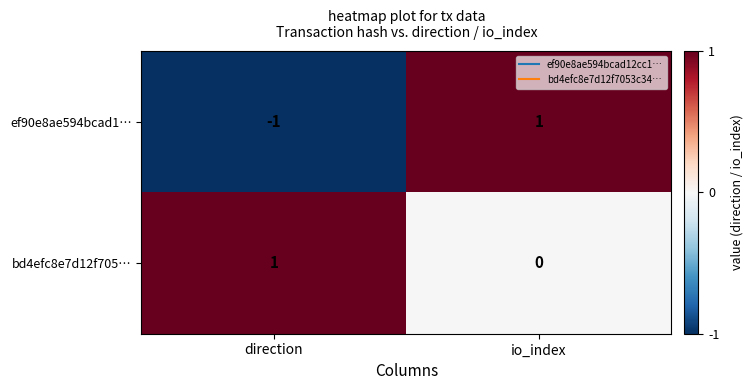

At io_index, list the series in order from largest to smallest.

ef90e8ae594bcad1…, bd4efc8e7d12f705…